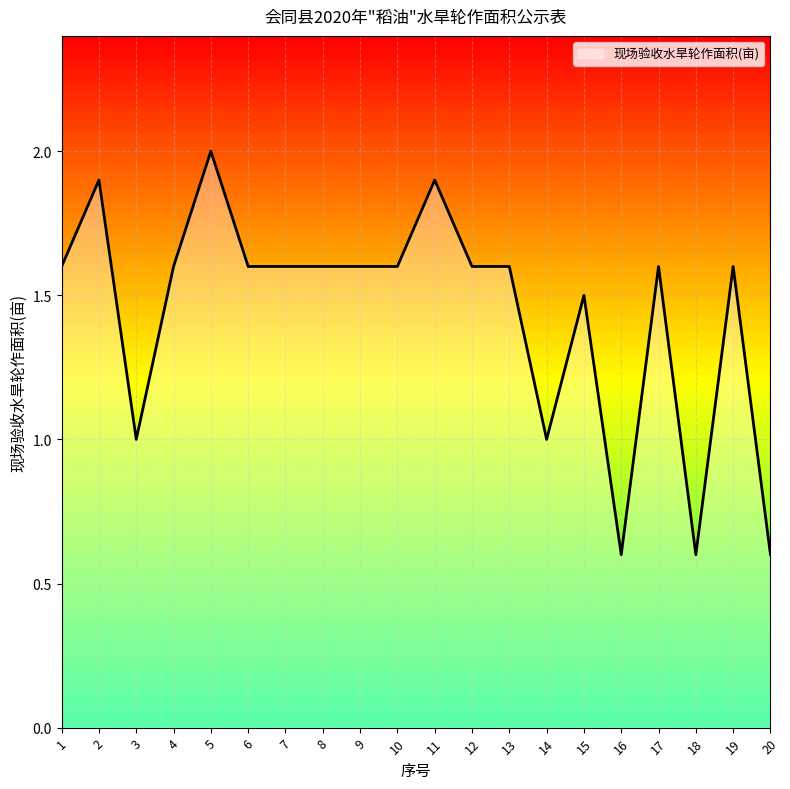

How many categories are shown in the chart?

20